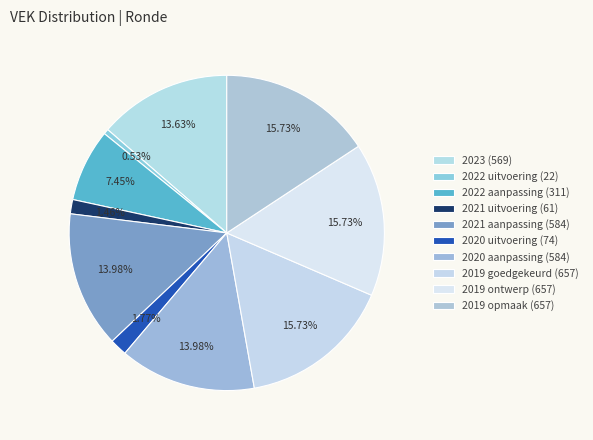

How many slices are in this pie chart?

10